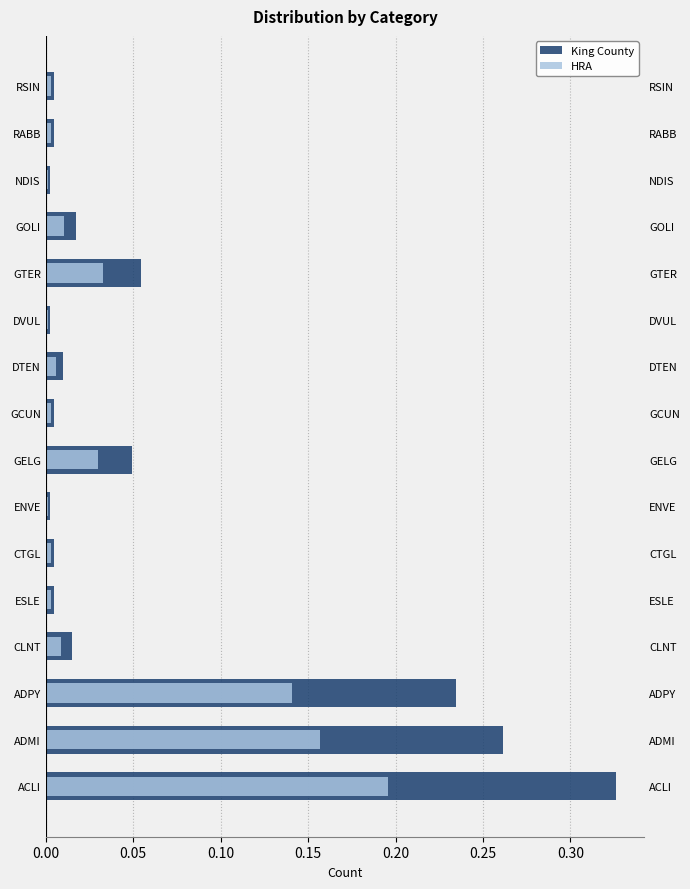

Between ADMI and GTER, which series saw the biggest shift?

King County